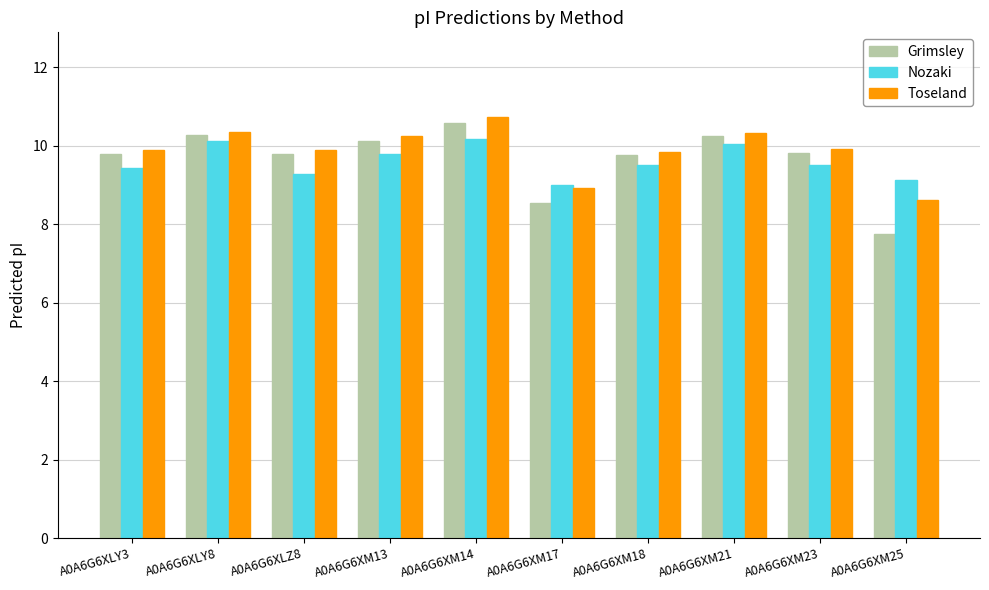

What is the difference between the highest and lowest values at A0A6G6XM18?

0.3